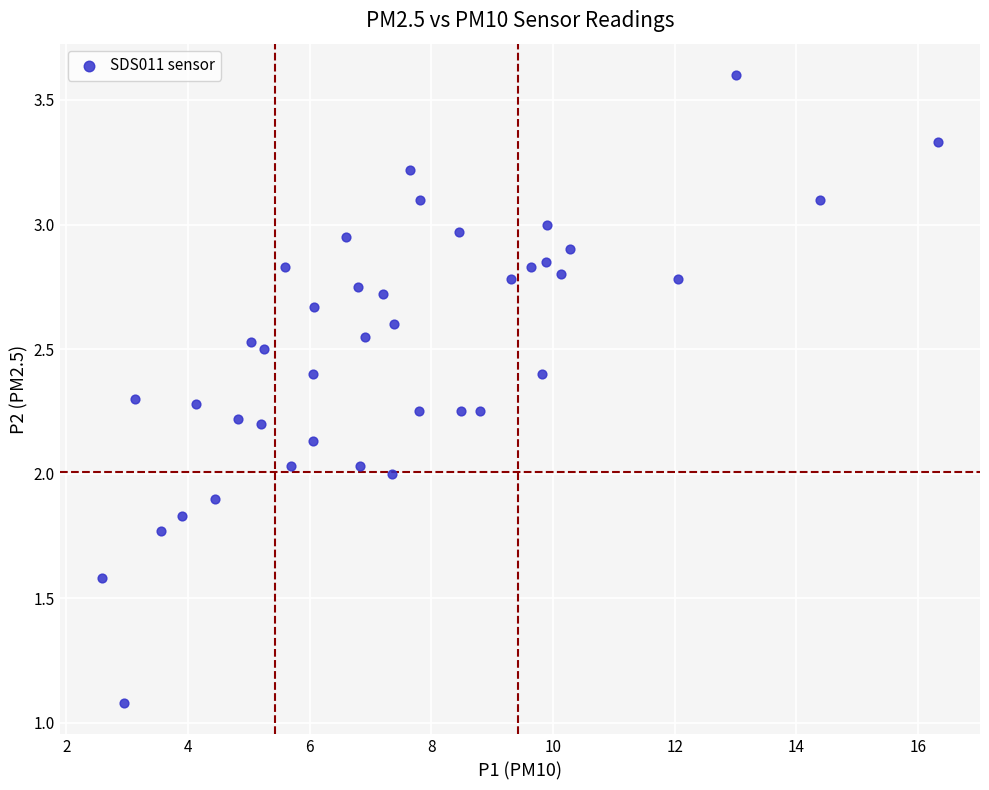

What is the range of X values (max minus min)?

13.7